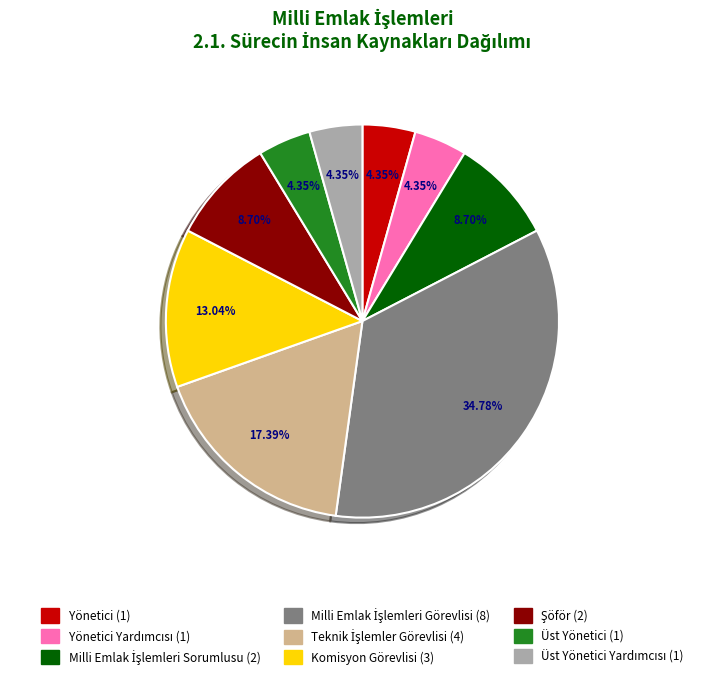

How many slices are in this pie chart?

9